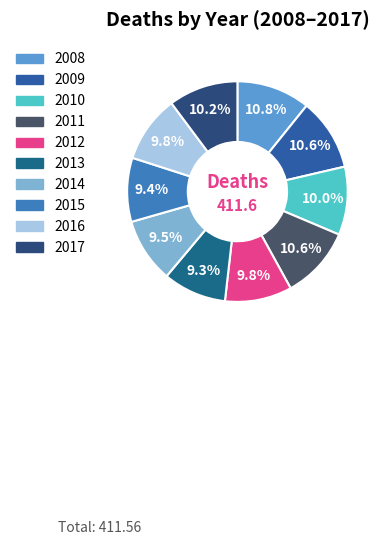

To the nearest percent, what is the difference between the largest and smallest slice percentages?

2%